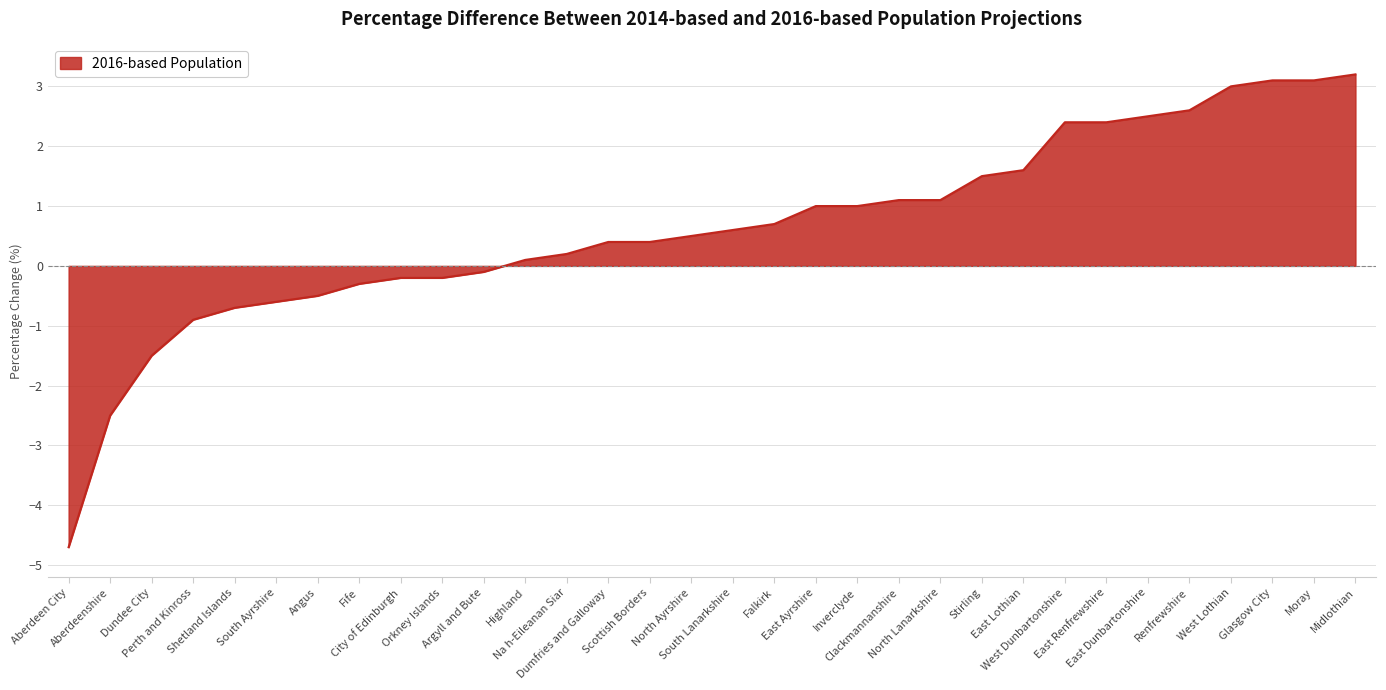

What is the sum of all values?

20.3